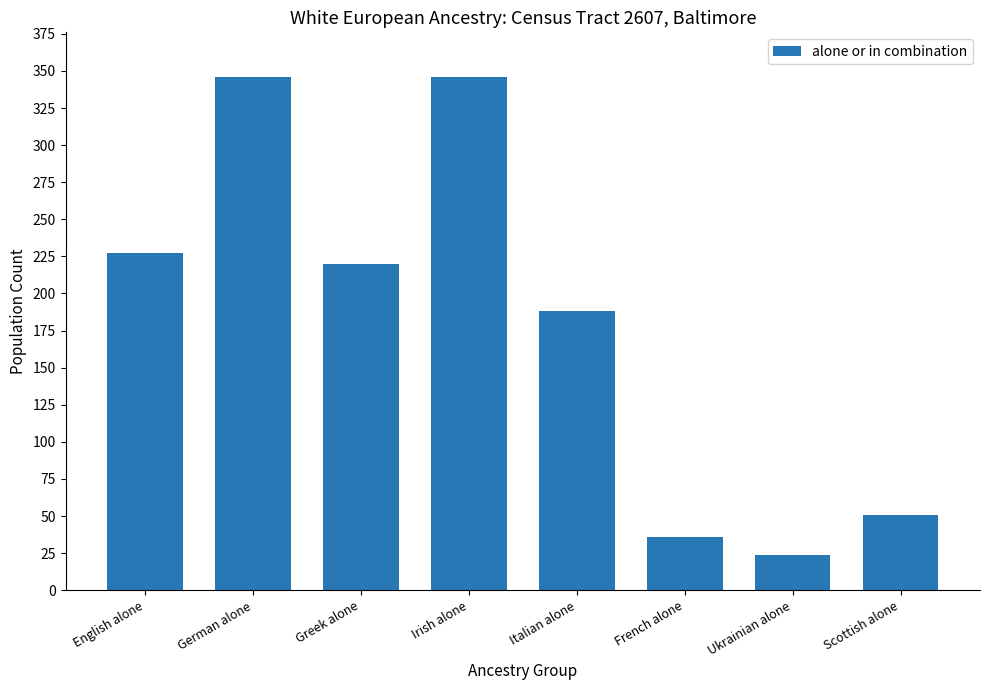

At which category does the chart reach its minimum across all series?

Ukrainian alone